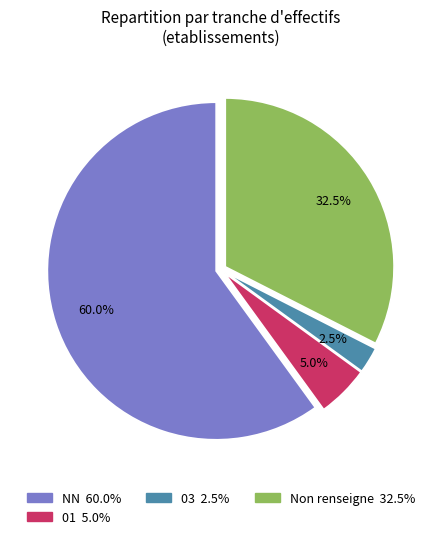

Is there any slice that represents more than half of the pie?

Yes